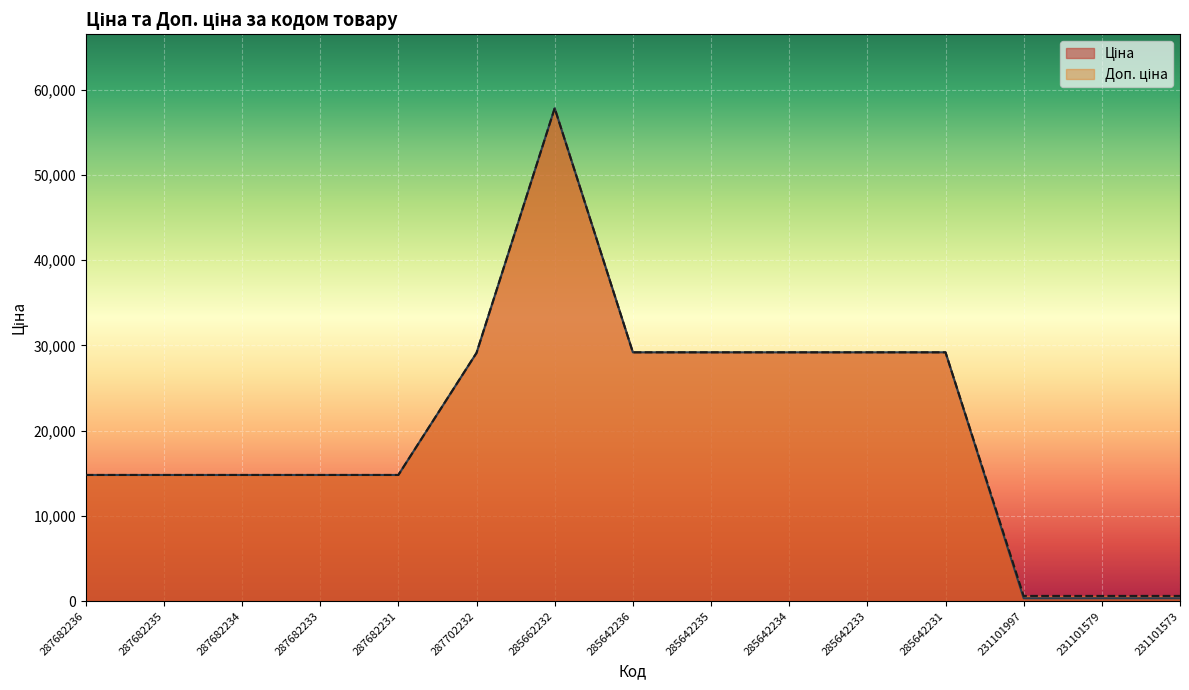

What is the value of the Доп. ціна point at the 8th from the left?

29188.5